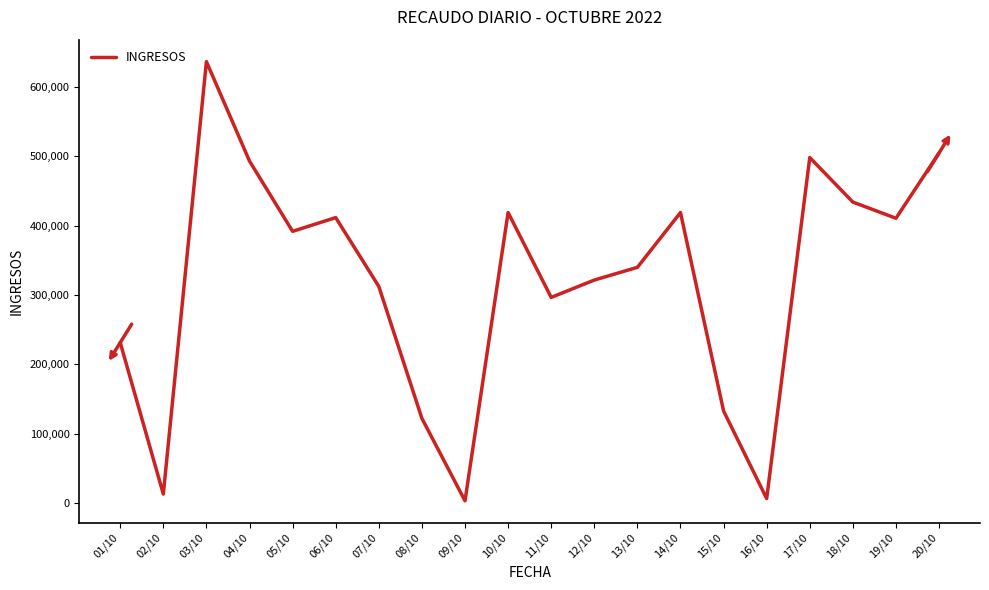

What is the change in value from 10/10 to 20/10?

+85784